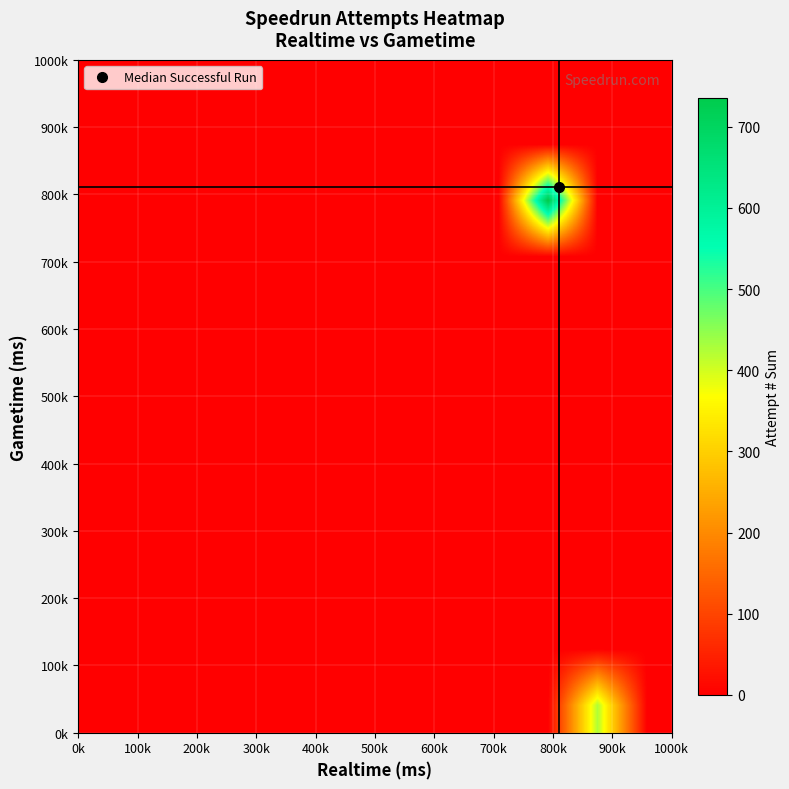

At how many categories does at least one series exceed 482?

1